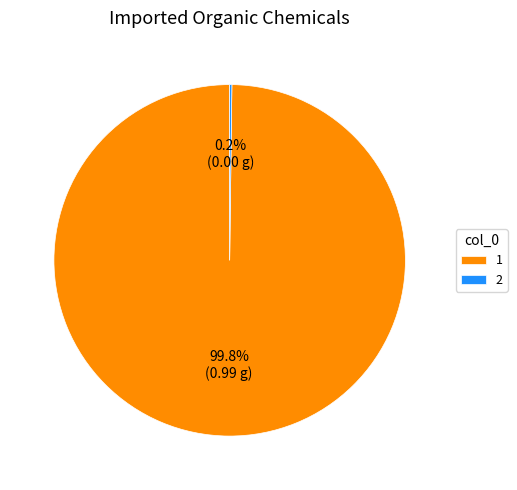

Which slice represents more than half of the pie?

1